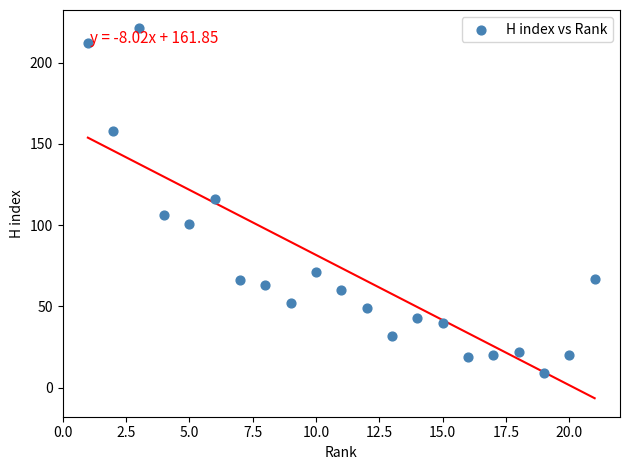

What is the range of X values (max minus min)?

20